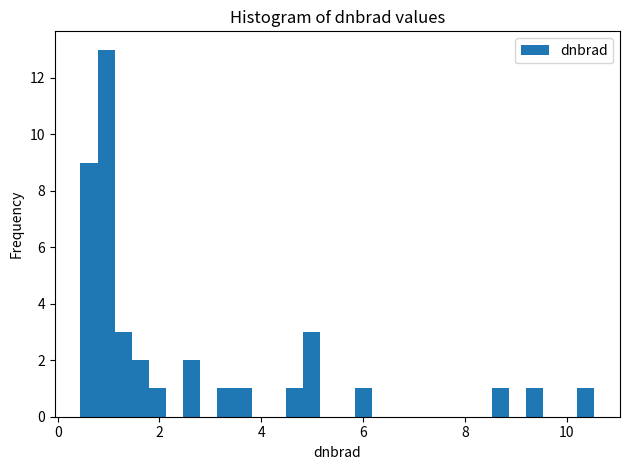

Around what value on the x-axis is the tallest bar? Give the approximate position of its centre, as read against the axis.

1.0